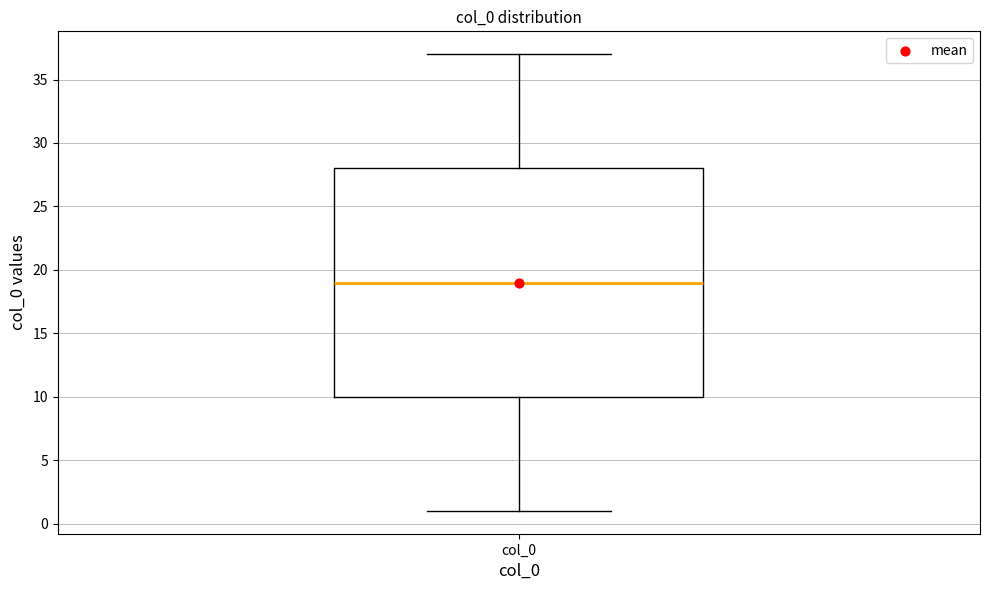

Where does the upper whisker of the box for col_0 end on the y-axis? The values are not printed on the chart, so give them approximately, as read against the axis.

37